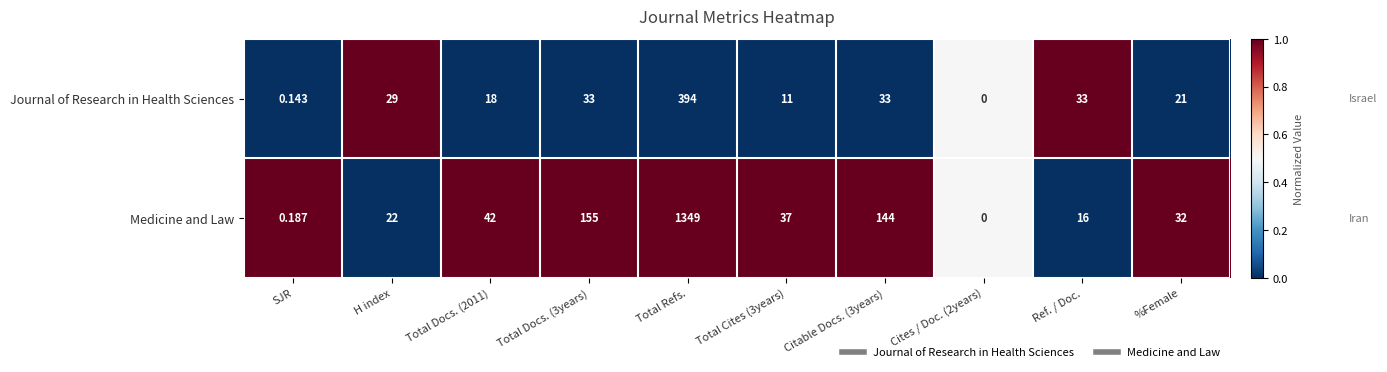

How many series are shown in this chart?

2